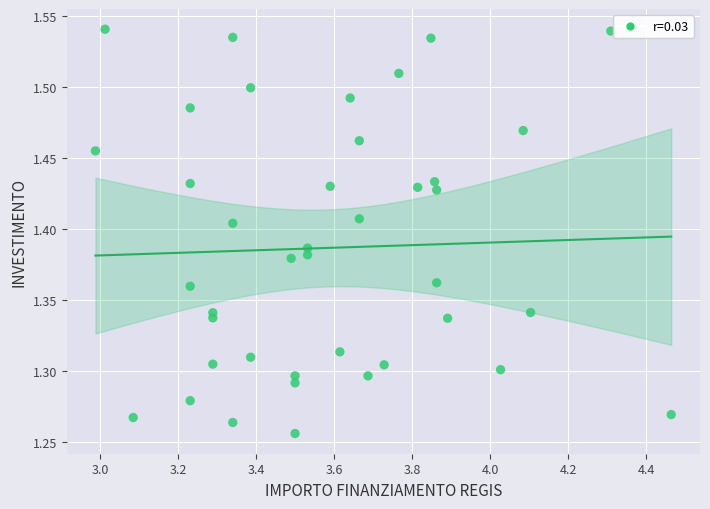

What is the range of Y values (max minus min)?

0.3